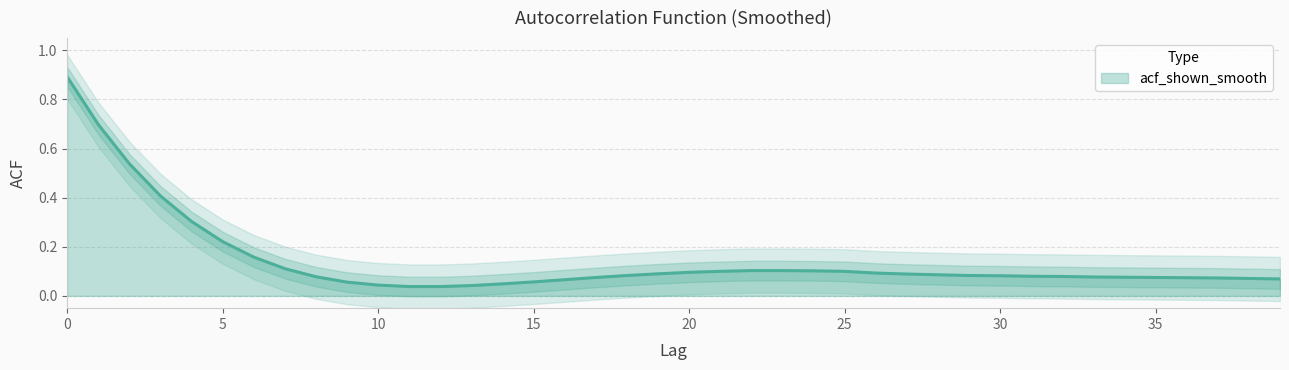

What is the difference between the maximum and minimum values?

0.9